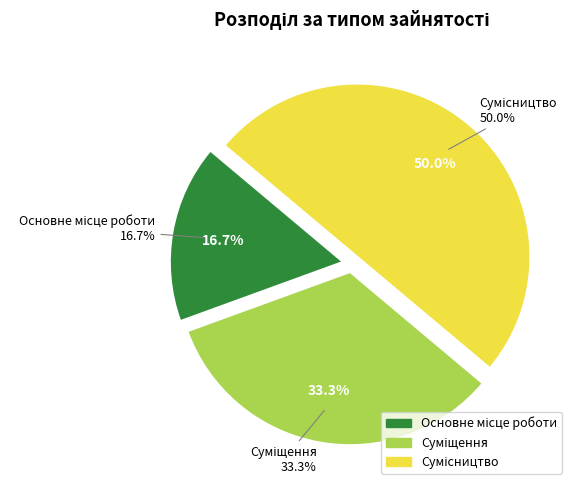

How many slices are in this pie chart?

3